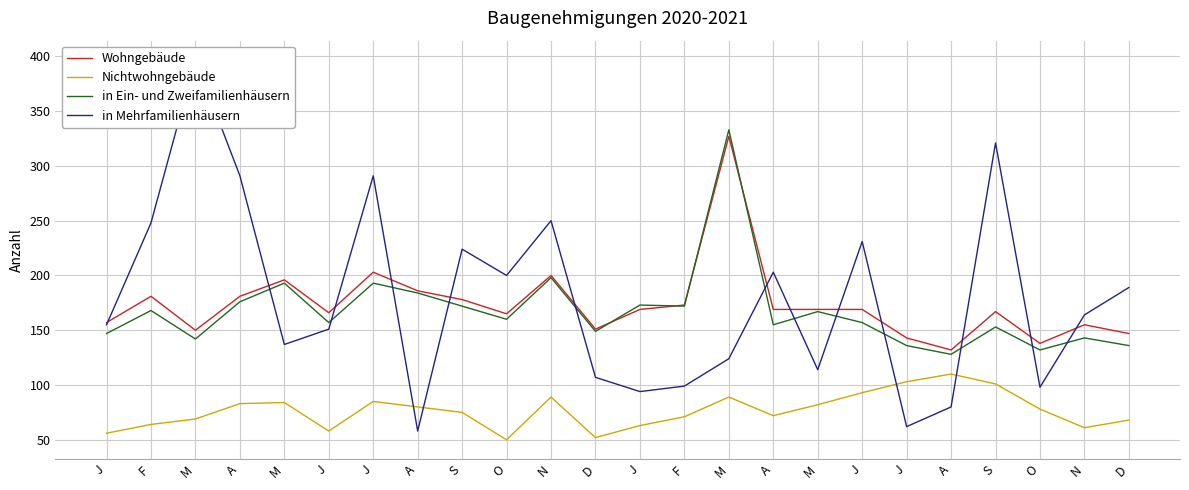

Rank the categories by Nichtwohngebäude value from highest to lowest.

A, J, S, J, N, M, J, M, A, M, A, O, S, A, F, M, D, F, J, N, J, J, D, O